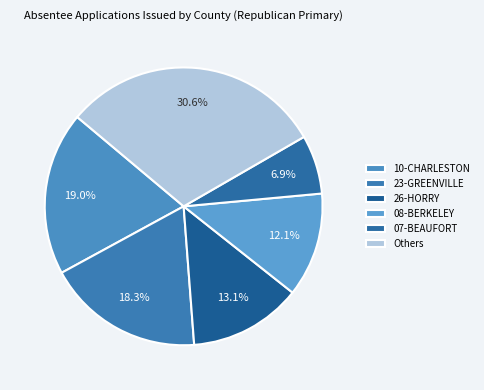

How many slices are in this pie chart?

6